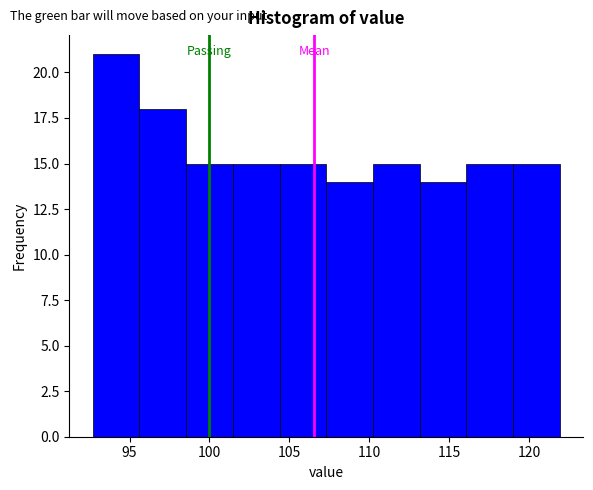

Reading left to right, list every bar in this chart as the range it spans on the x-axis followed by its height. Neither the bar edges nor the heights are printed on the chart, so give them approximately, as read against the axes.

92.5 to 95.5: 21
95.5 to 98.5: 18
98.5 to 101.5: 15
101.5 to 104.5: 15
104.5 to 107.5: 15
107.5 to 110.0: 14
110.0 to 113.0: 15
113.0 to 116.0: 14
116.0 to 119.0: 15
119.0 to 122.0: 15